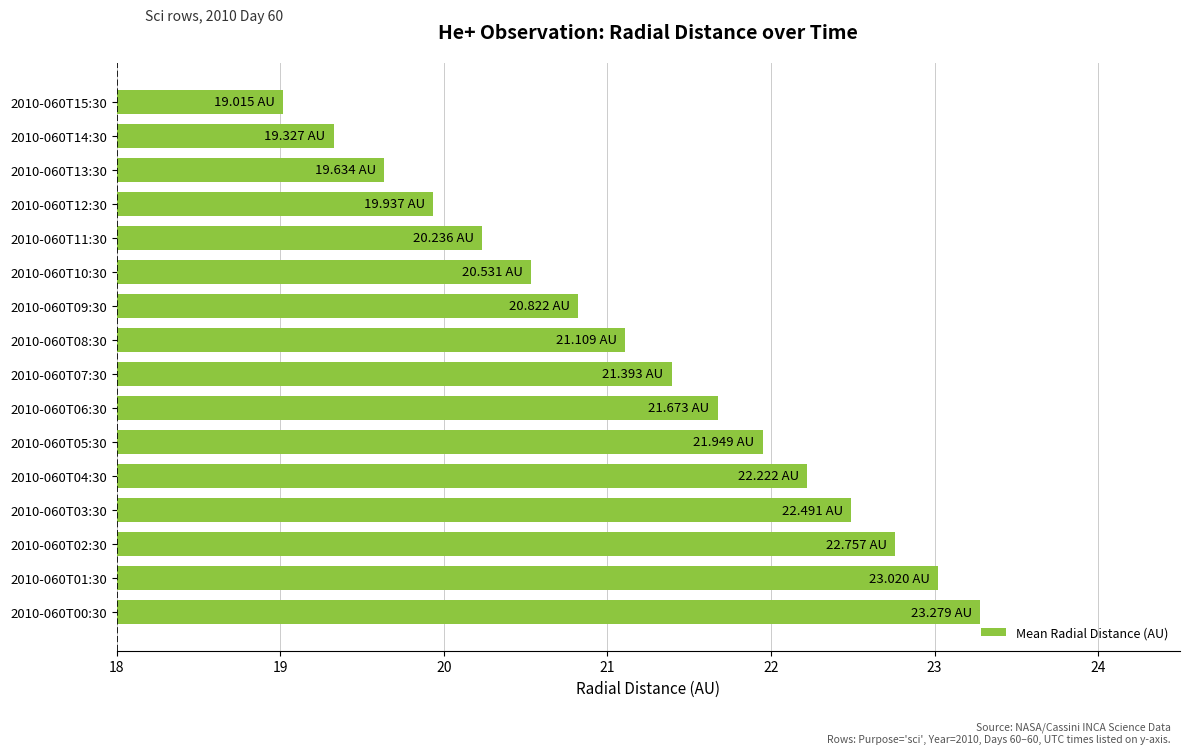

What is the sum of the values at 2010-060T01:30 and 2010-060T11:30?

43.3